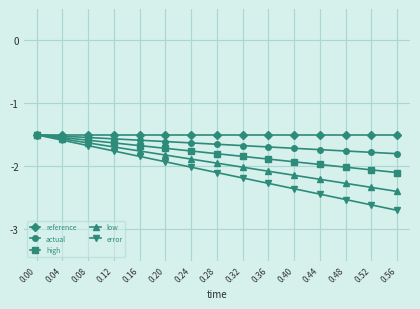

Rank the series by their average value, from lowest to highest.

error, low, high, actual, reference